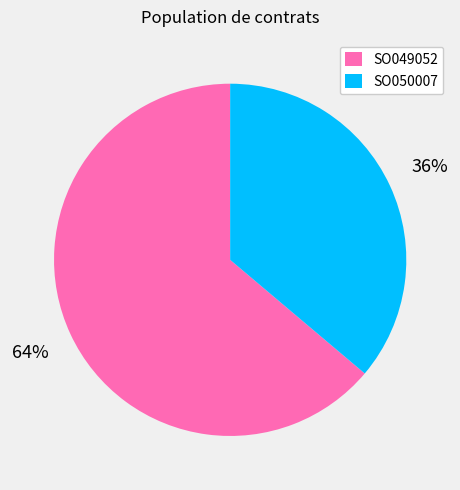

Between SO050007 and SO049052, which is larger?

SO049052